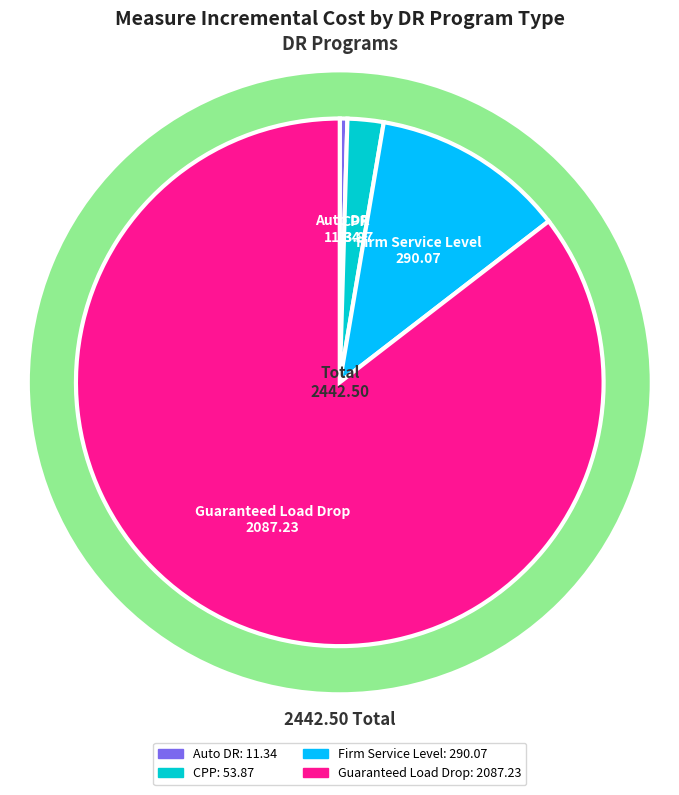

To the nearest percent, what percentage of the pie is Firm Service Level?

12%